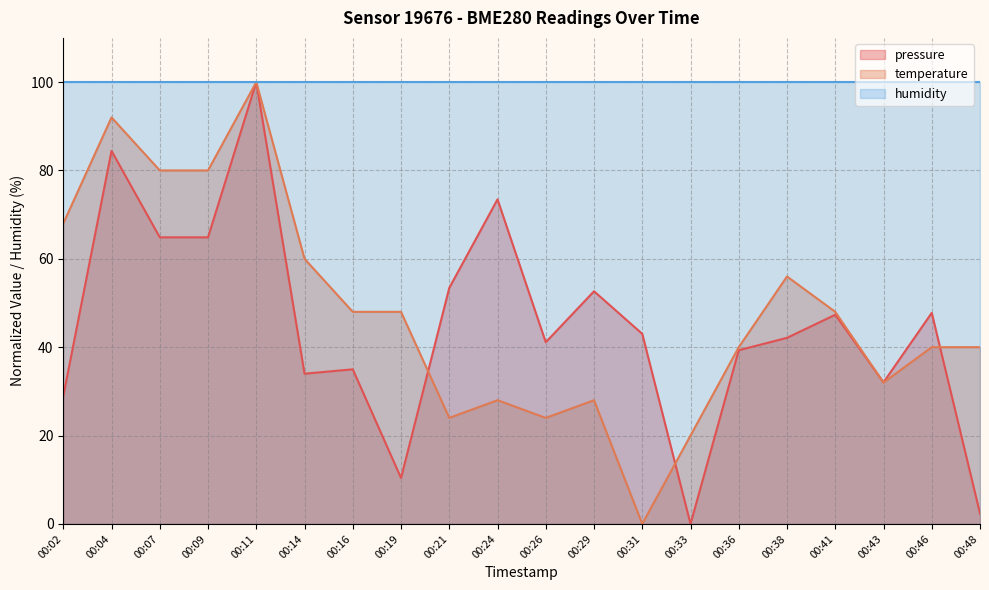

Where do temperature and pressure first cross each other?

00:19 and 00:21